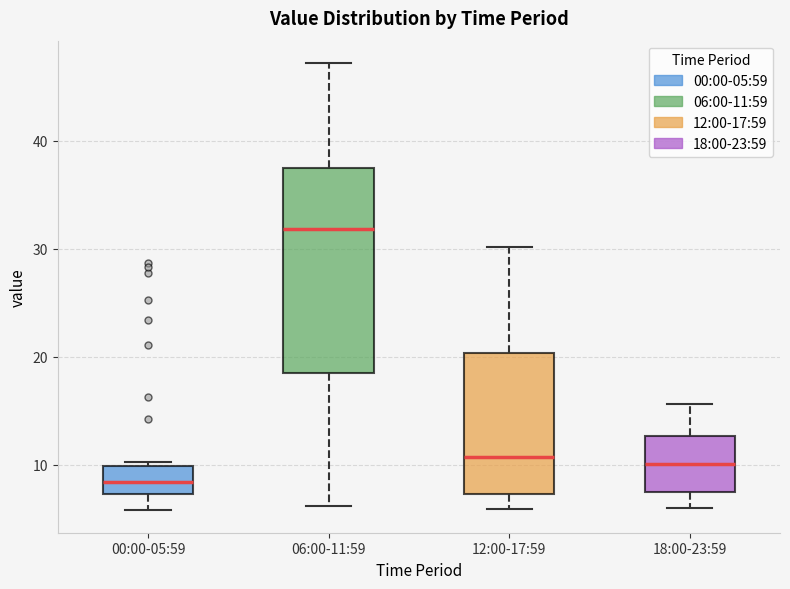

Reading left to right, transcribe this box plot: for each box, give where its median line is, the range the box spans, and where its two whiskers end, as read against the y-axis. The values are not printed on the chart, so give them approximately, as read against the axis.

00:00-05:59: median 8, box 7 to 10, whiskers 6 to 10 (just above the box's upper edge)
06:00-11:59: median 32, box 18 to 38, whiskers 6 to 47
12:00-17:59: median 11, box 7 to 20, whiskers 6 to 30
18:00-23:59: median 10, box 8 to 13, whiskers 6 to 16